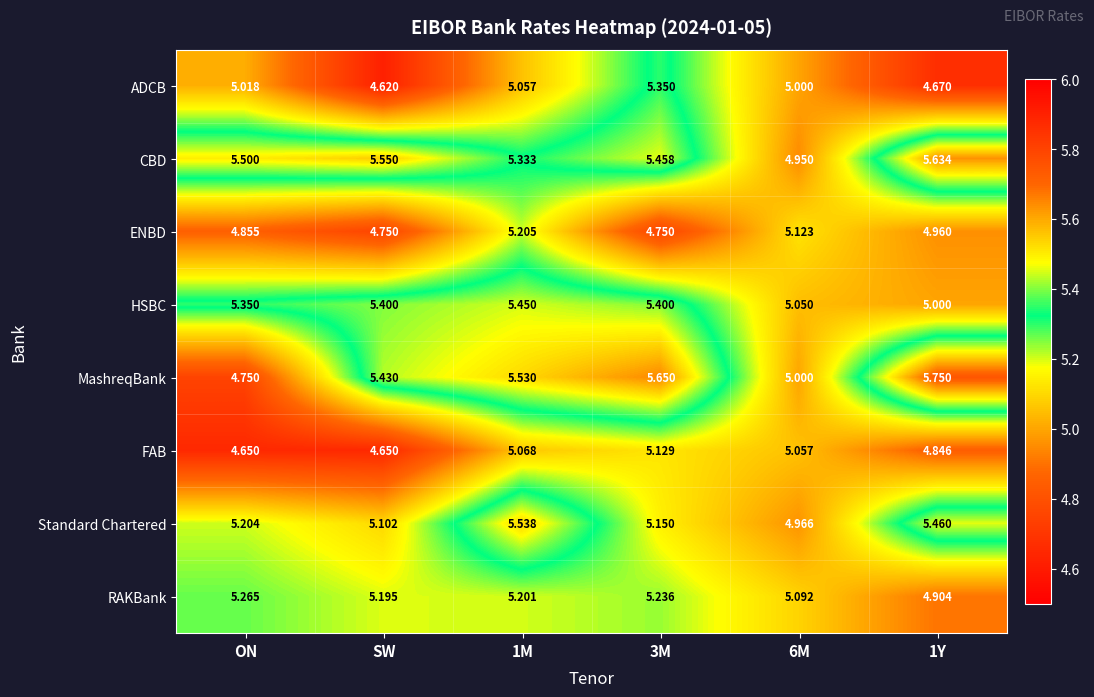

Which series has the widest spread of values?

MashreqBank